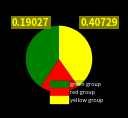

Is there a majority slice in this chart?

No